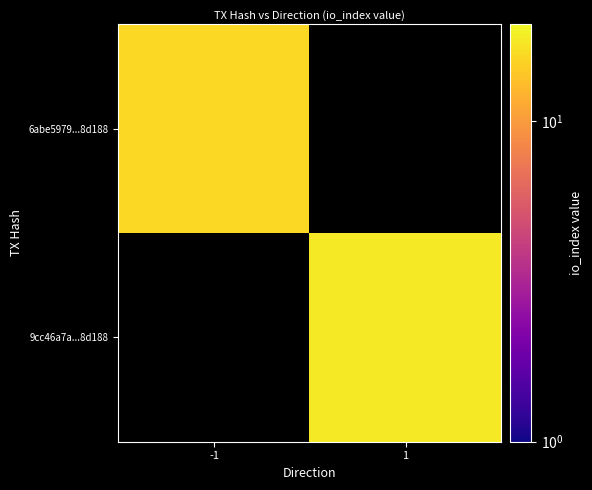

Rank the series by their average value, from lowest to highest.

6abe5979...8d188, 9cc46a7a...8d188